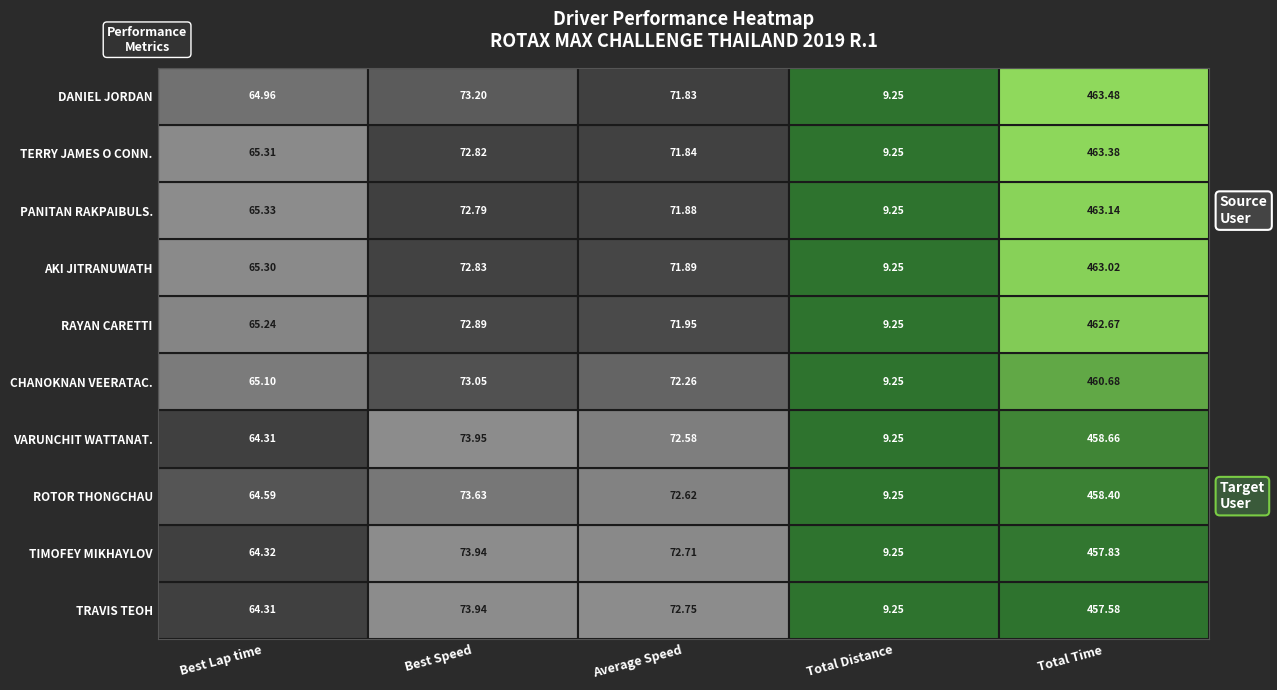

Rank the series by their maximum value, from lowest to highest.

TRAVIS TEOH, TIMOFEY MIKHAYLOV, ROTOR THONGCHAU, VARUNCHIT WATTANATHANAKUN, CHANOKNAN VEERATACHA, RAYAN CARETTI, AKI JITRANUWATH, PANITAN RAKPAIBULSOMBUT, TERRY JAMES O CONNOR, DANIEL JORDAN